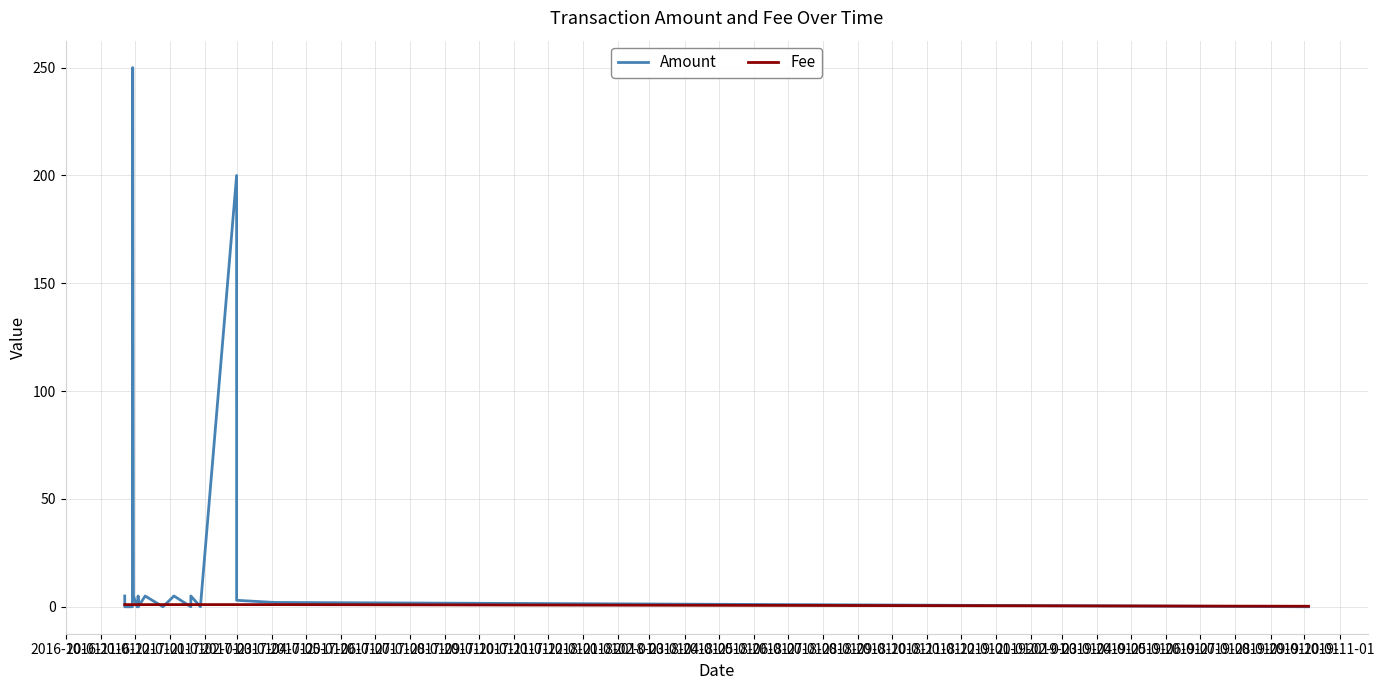

True or false: Amount has more than 1 points higher than both neighbors.

True